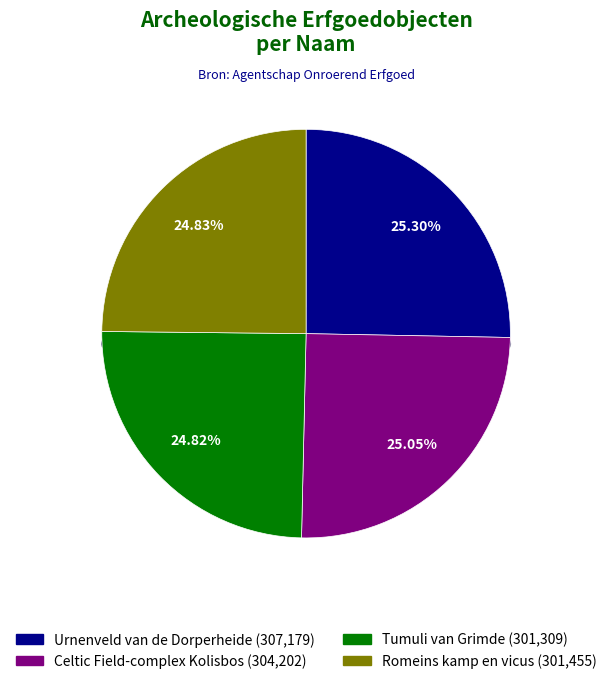

Approximately how many times larger is the value at Romeins kamp en vicus compared to Urnenveld van de Dorperheide?

1.0